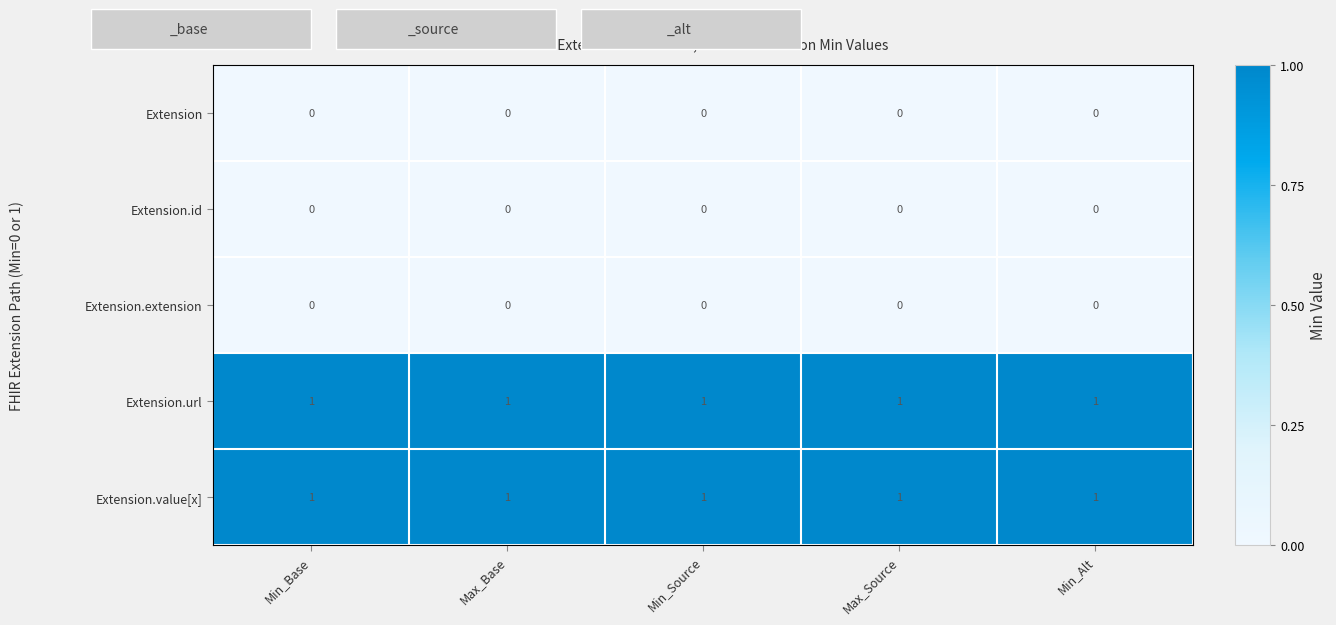

What is the maximum value shown in the chart?

1